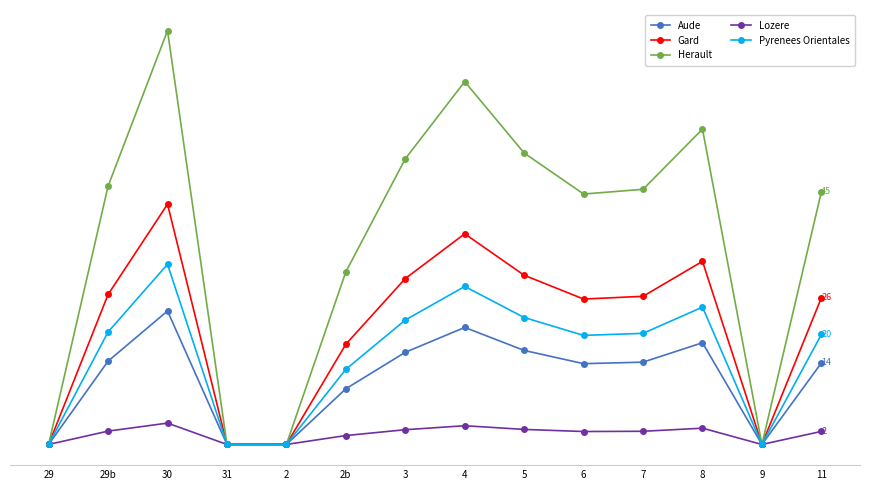

Reading right to left, extract all data points from this chart.

Aude: 11=14.5	9=0.0	8=18.1	7=14.6	6=14.3	5=16.7	4=20.8	3=16.4	2b=9.9	2=0.0	31=0.0	30=23.7	29b=14.8	29=0.0
Gard: 11=26.0	9=0.0	8=32.5	7=26.3	6=25.8	5=30.1	4=37.4	3=29.5	2b=17.8	2=0.0	31=0.0	30=42.7	29b=26.6	29=0.0
Herault: 11=44.9	9=0.0	8=56.0	7=45.3	6=44.5	5=51.8	4=64.4	3=50.7	2b=30.7	2=0.0	31=0.0	30=73.5	29b=45.9	29=0.0
Lozere: 11=2.3	9=0.0	8=2.9	7=2.3	6=2.3	5=2.7	4=3.3	3=2.6	2b=1.6	2=0.0	31=0.0	30=3.8	29b=2.4	29=0.0
Pyrenees Orientales: 11=19.5	9=0.0	8=24.4	7=19.7	6=19.4	5=22.5	4=28.1	3=22.1	2b=13.4	2=0.0	31=0.0	30=32.0	29b=20.0	29=0.0